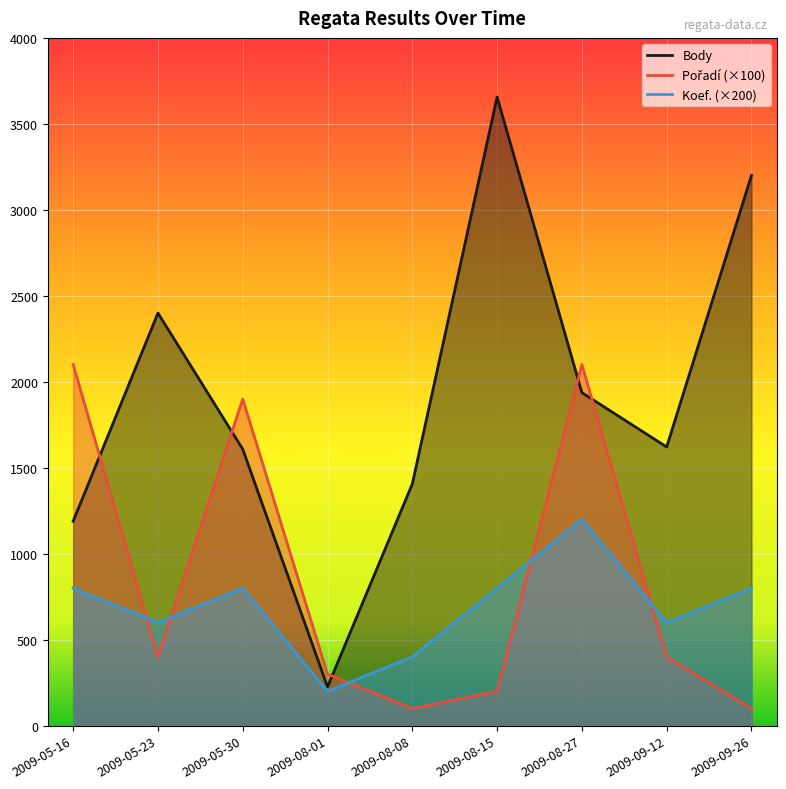

Which series has the widest spread of values?

Body